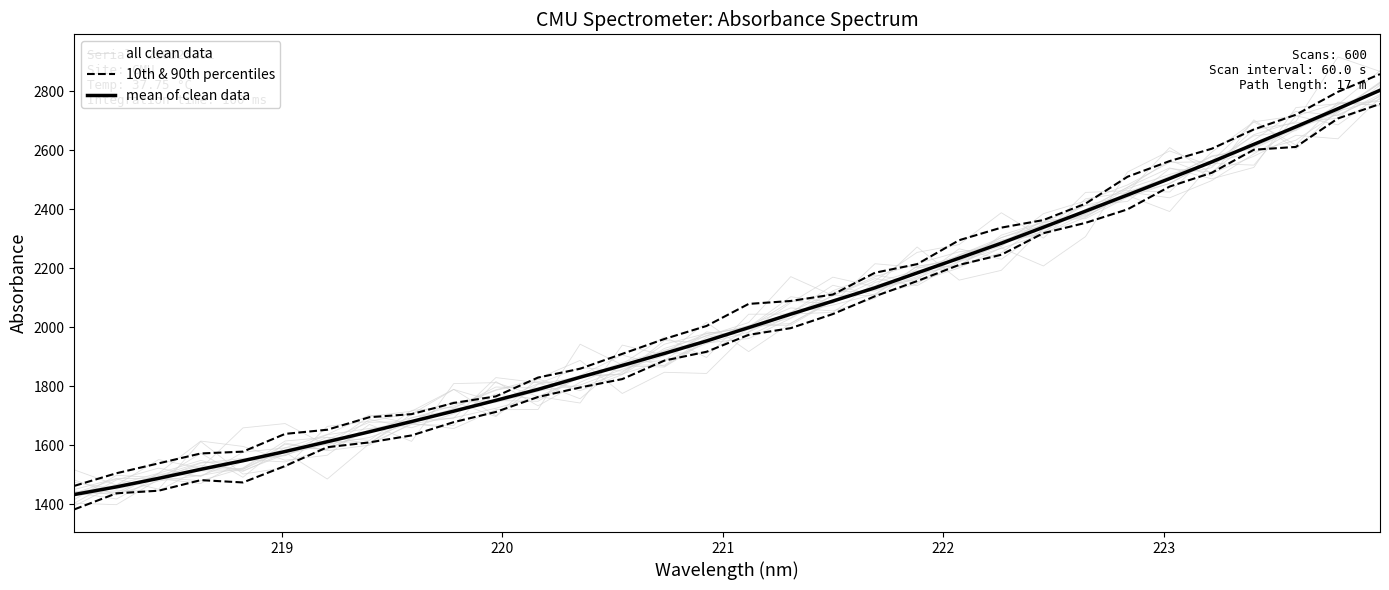

Count the number of categories in the chart.

32